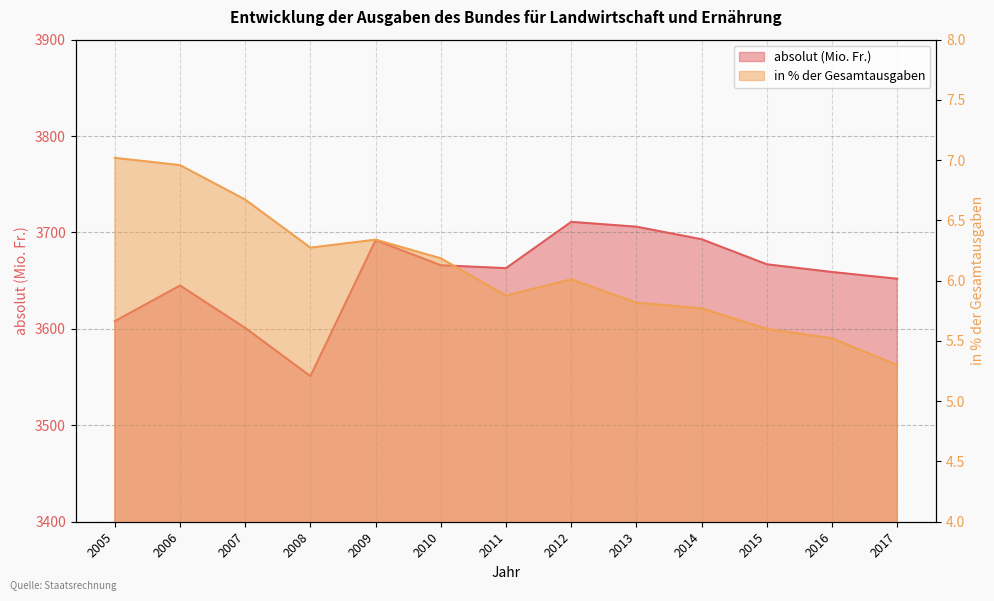

Where is absolut (Mio. Fr.) nearest to the value 3631?

2006